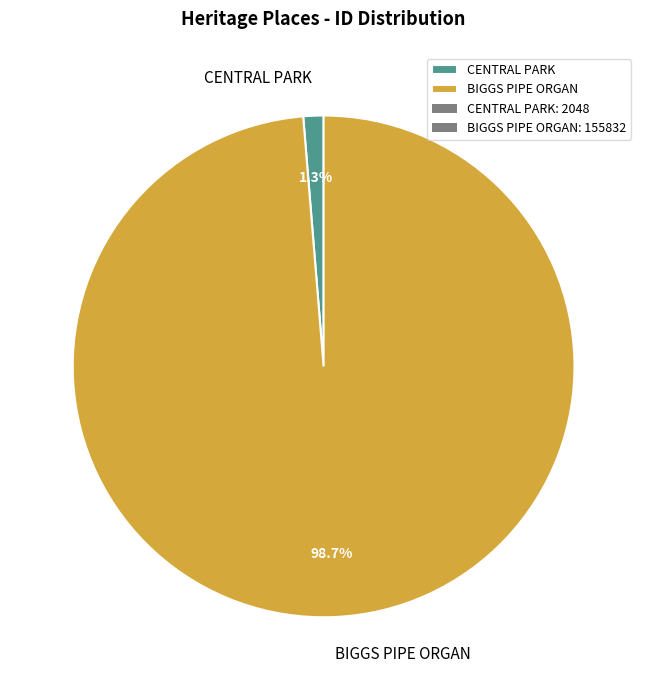

The BIGGS PIPE ORGAN slice represents 89% of the pie. True or false?

False